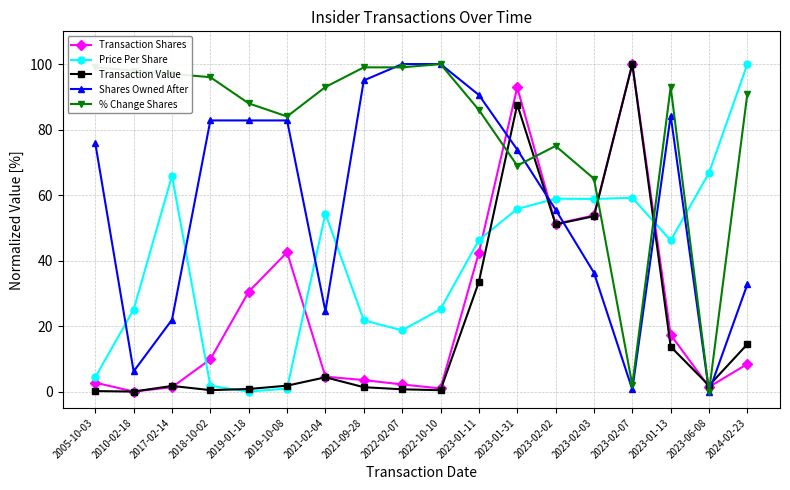

What is the sum of all Shares Owned After values?

1045.8